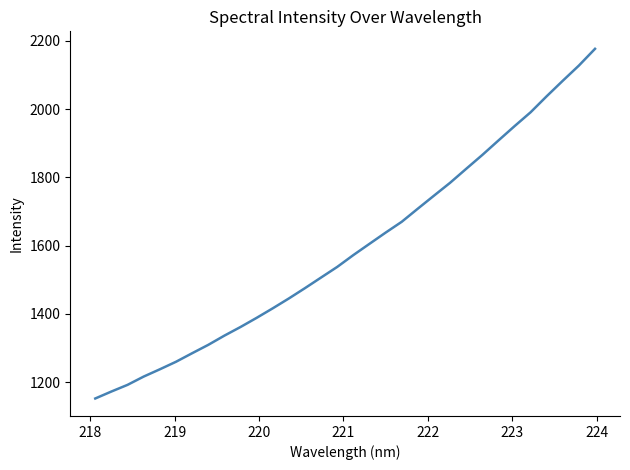

What is the maximum value shown in the chart?

2177.0